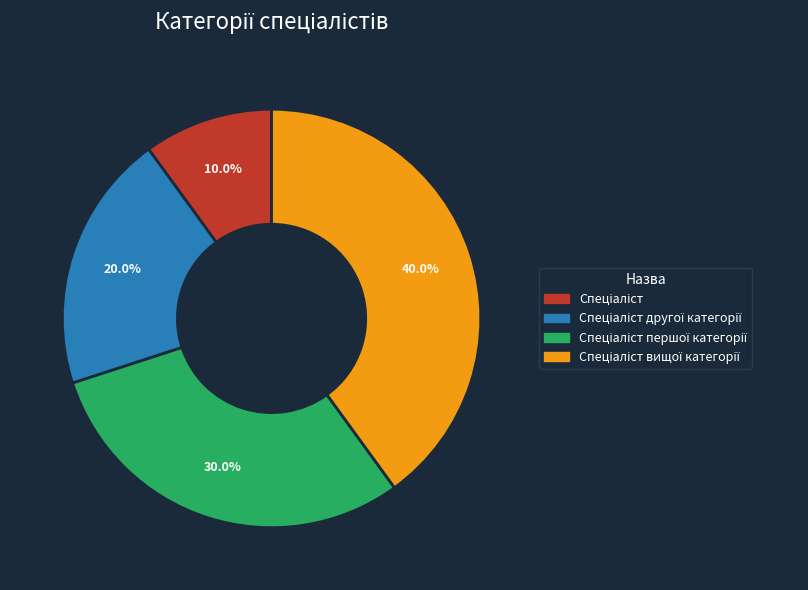

How many segments does this pie chart have?

4